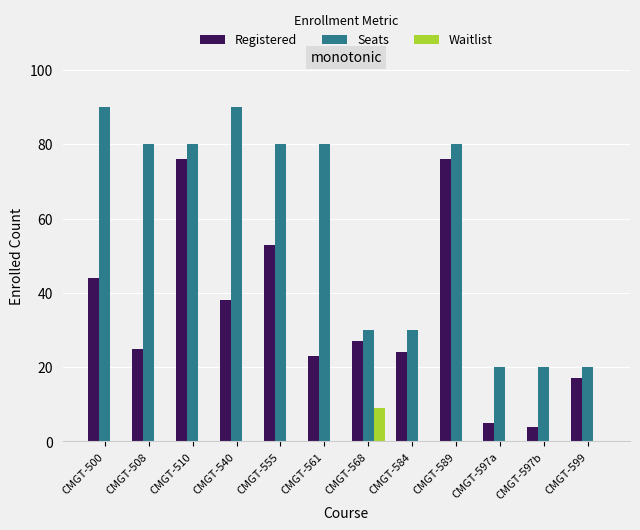

Reading left to right, what are all the values shown in this chart?

Registered: CMGT-500=44	CMGT-508=25	CMGT-510=76	CMGT-540=38	CMGT-555=53	CMGT-561=23	CMGT-568=27	CMGT-584=24	CMGT-589=76	CMGT-597a=5	CMGT-597b=4	CMGT-599=17
Seats: CMGT-500=90	CMGT-508=80	CMGT-510=80	CMGT-540=90	CMGT-555=80	CMGT-561=80	CMGT-568=30	CMGT-584=30	CMGT-589=80	CMGT-597a=20	CMGT-597b=20	CMGT-599=20
Waitlist: CMGT-500=0	CMGT-508=0	CMGT-510=0	CMGT-540=0	CMGT-555=0	CMGT-561=0	CMGT-568=9	CMGT-584=0	CMGT-589=0	CMGT-597a=0	CMGT-597b=0	CMGT-599=0